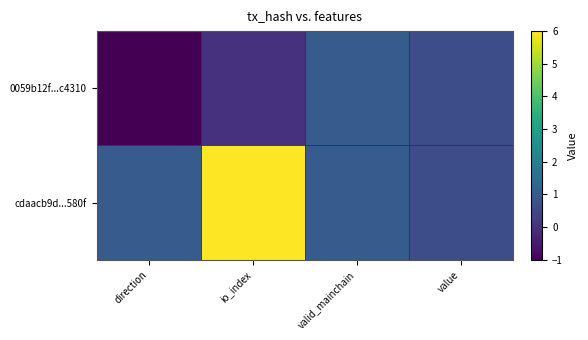

What is the total value across all series at value?

1.3